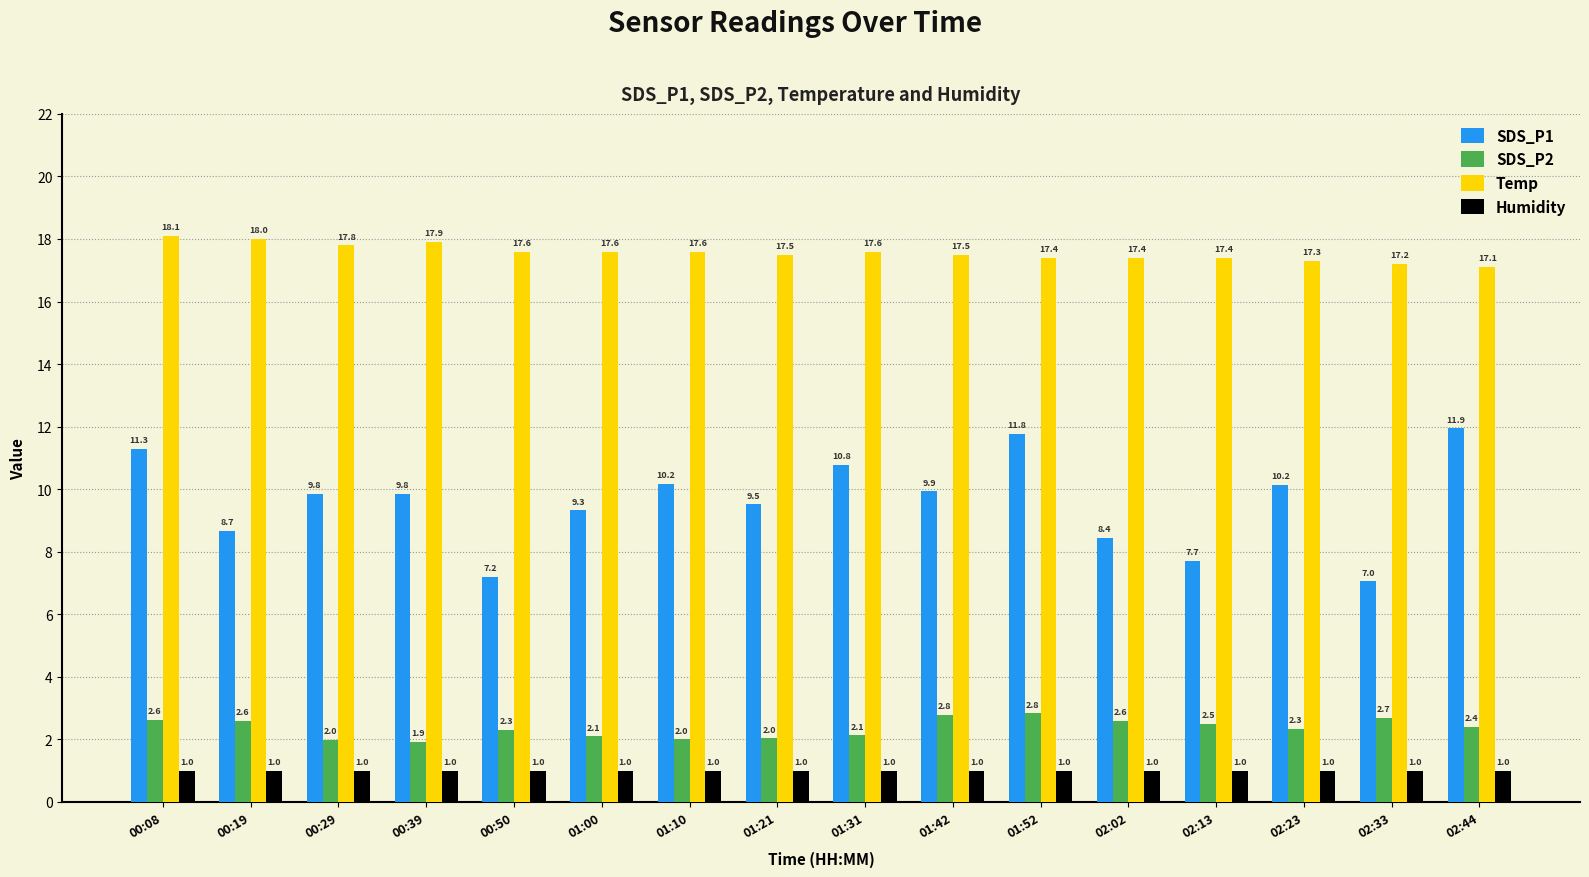

At which category does the chart reach its peak across all series?

00:08